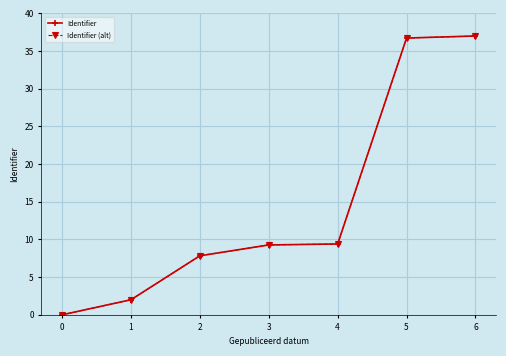

True or false: Identifier (alt) has more than 0 points higher than both neighbors.

False